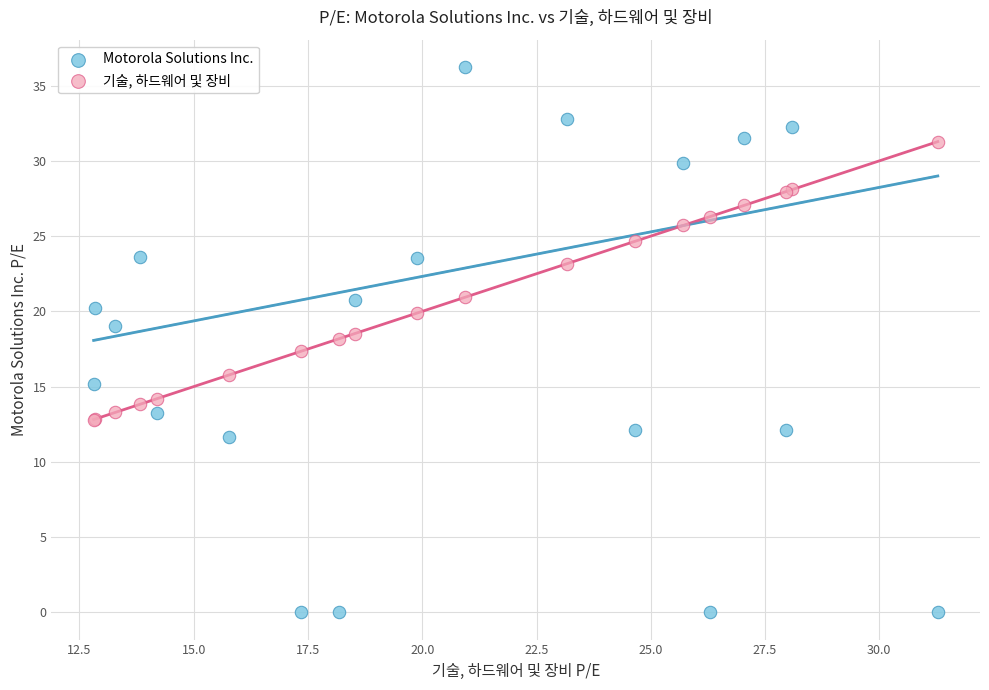

Which series reaches the maximum Y coordinate?

Motorola Solutions Inc.